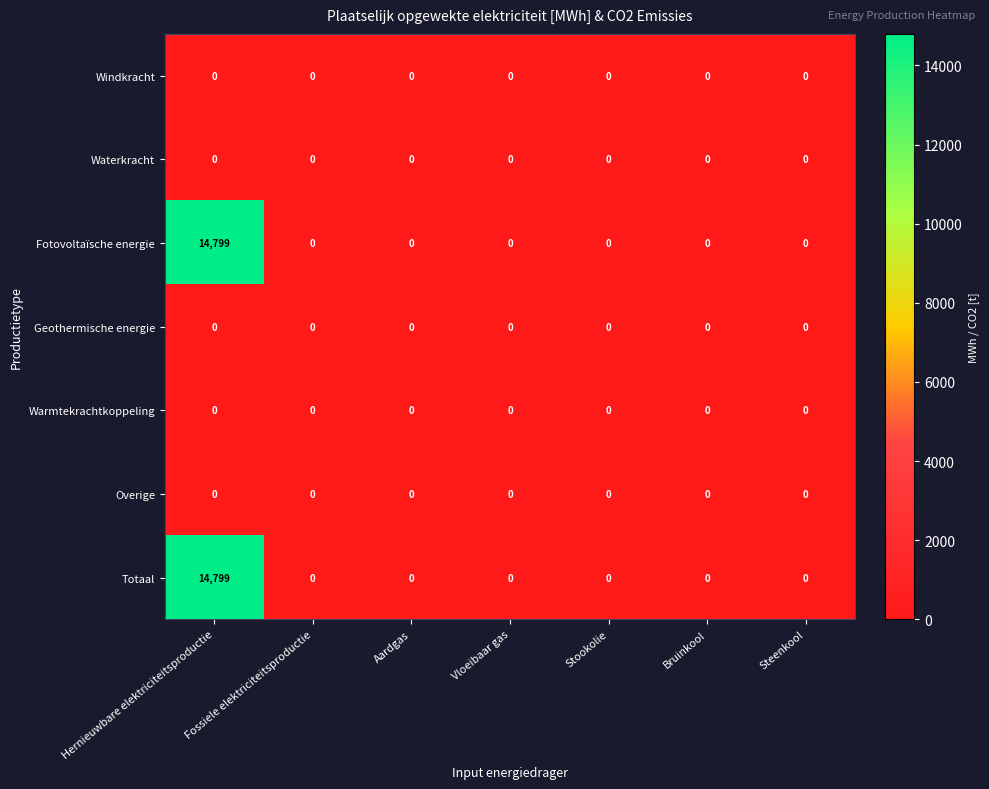

What is the spread (max minus min) of values at Hernieuwbare elektriciteitsproductie?

14799